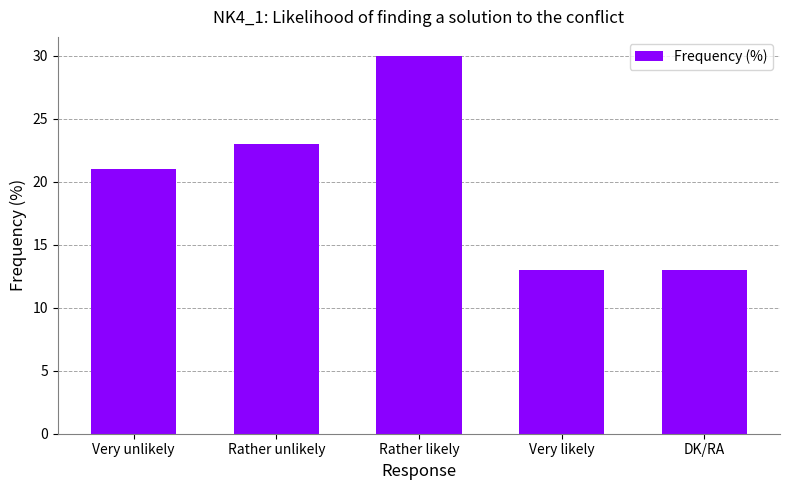

The value at Rather likely is 30. True or false?

True